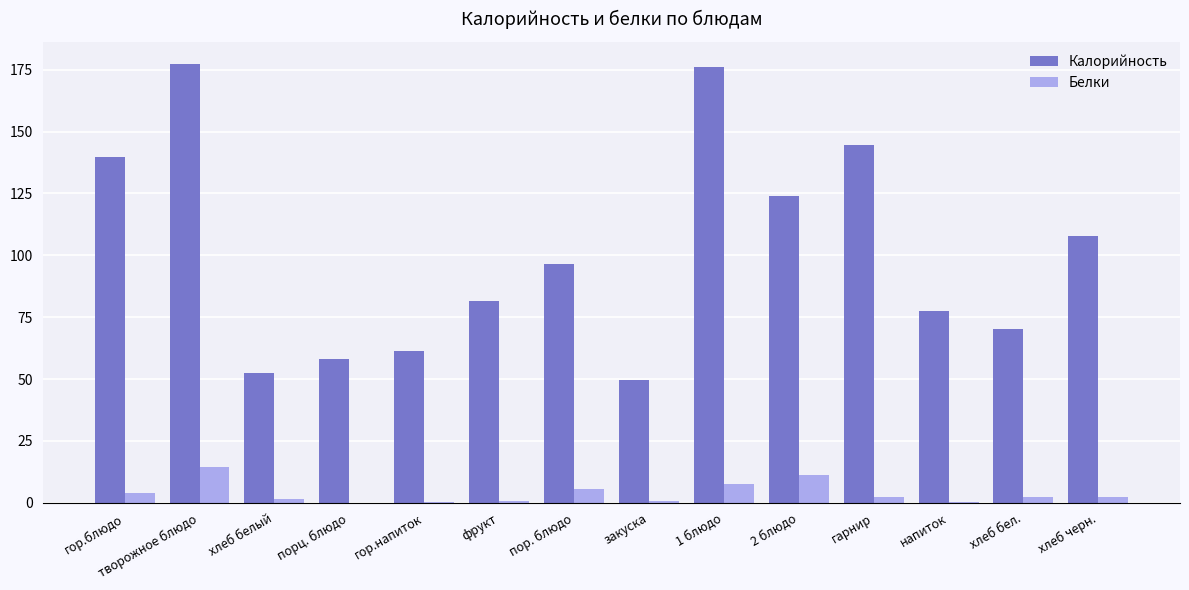

What is the approximate value of Белки at творожное блюдо?

14.3